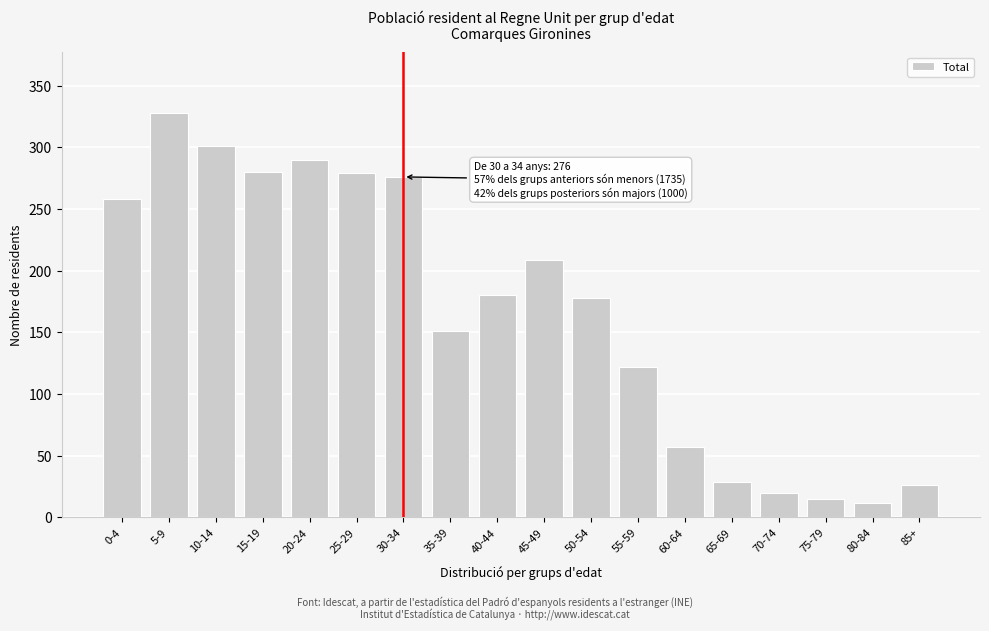

What is the change in value from 20-24 to 50-54?

-112